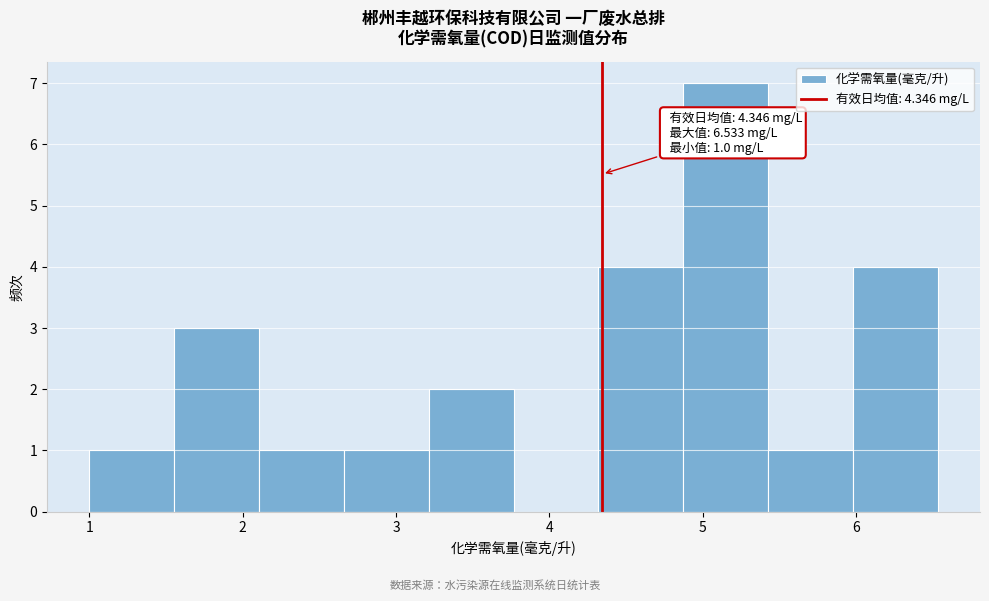

Over which range of the x-axis is the bar tallest?

4.9 to 5.4